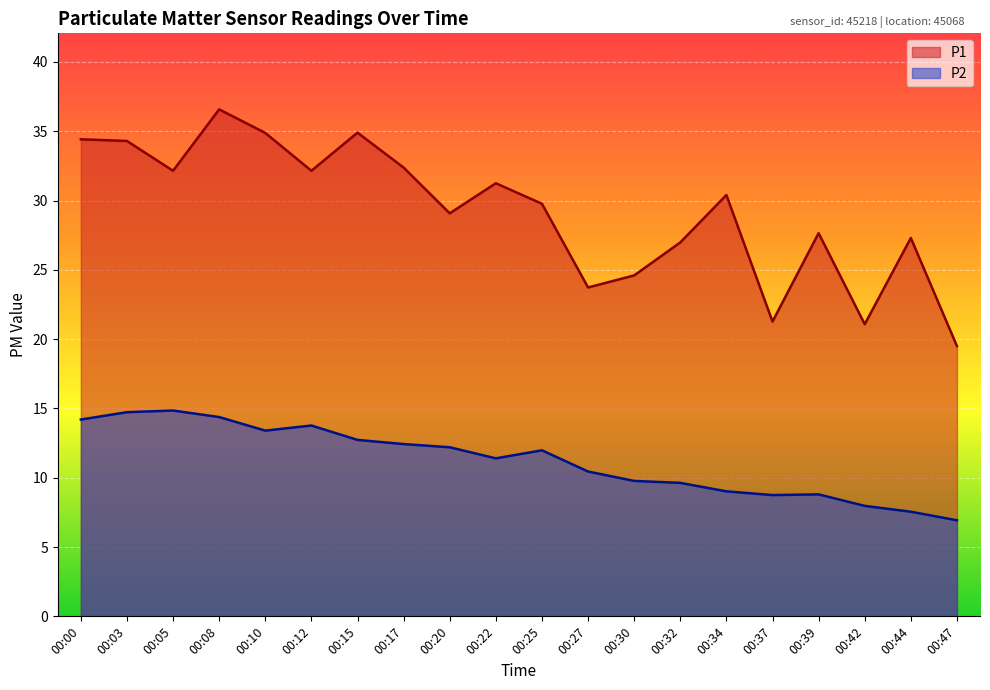

Which has a higher value, 00:22 or 00:37?

00:22